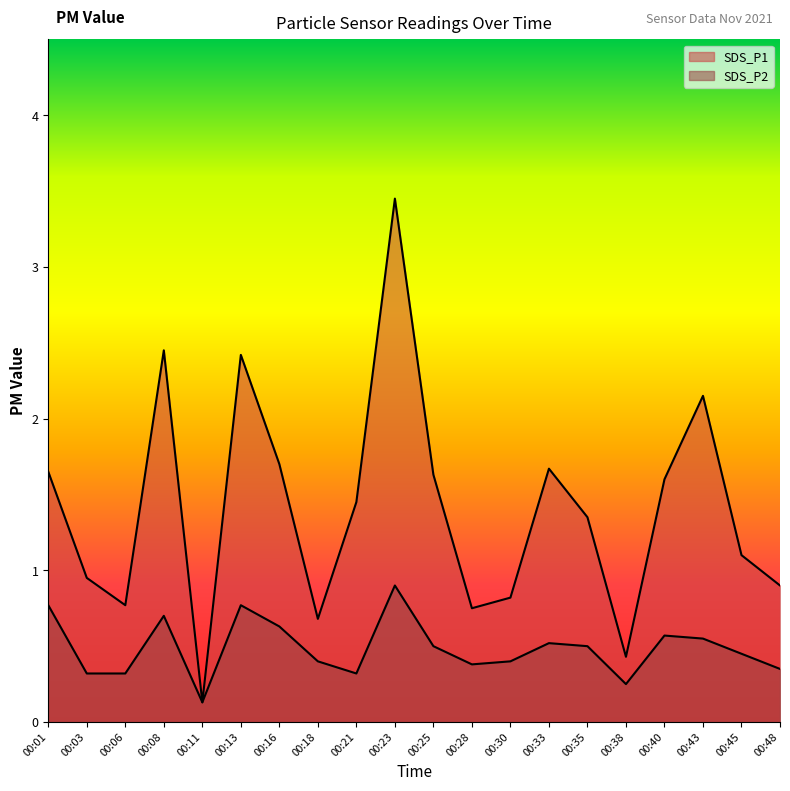

Count the SDS_P2 values in the range 0 to 1.

20